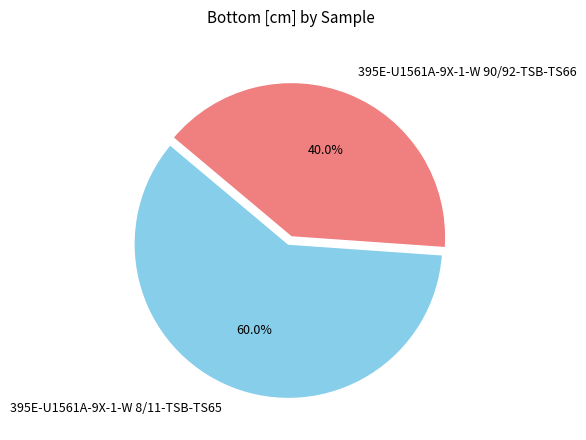

To the nearest percent, what percentage of the pie is 395E-U1561A-9X-1-W 90/92-TSB-TS66?

40%